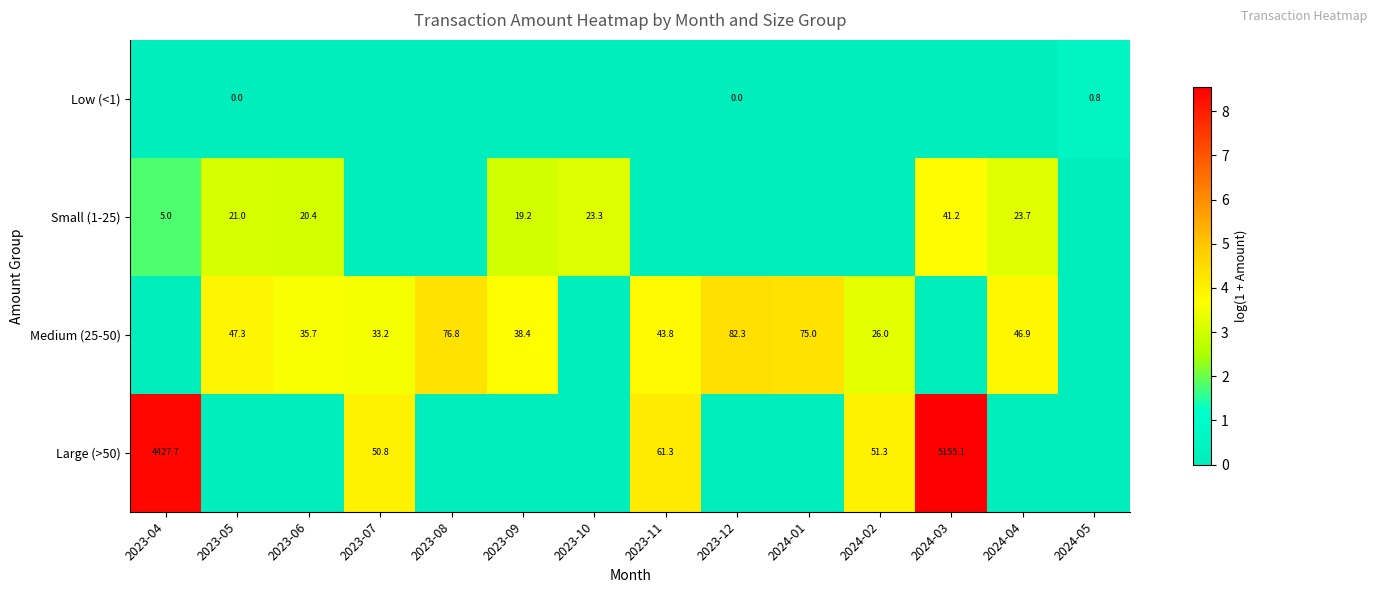

The value of Large (>50) at 2024-03 is 1794.2. True or false?

False